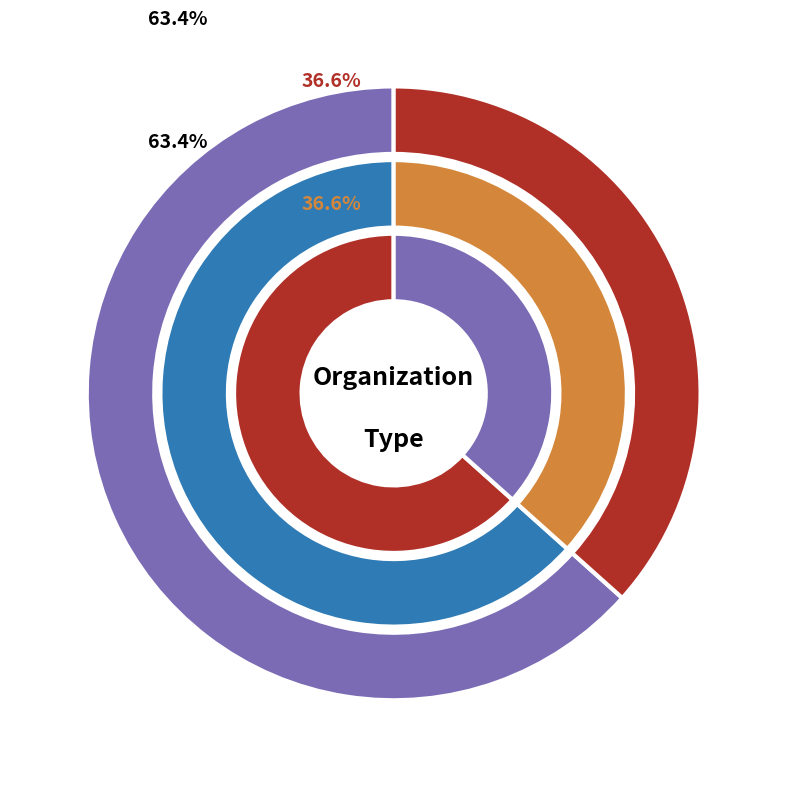

The Nonprofit slice represents 37% of the pie. True or false?

True